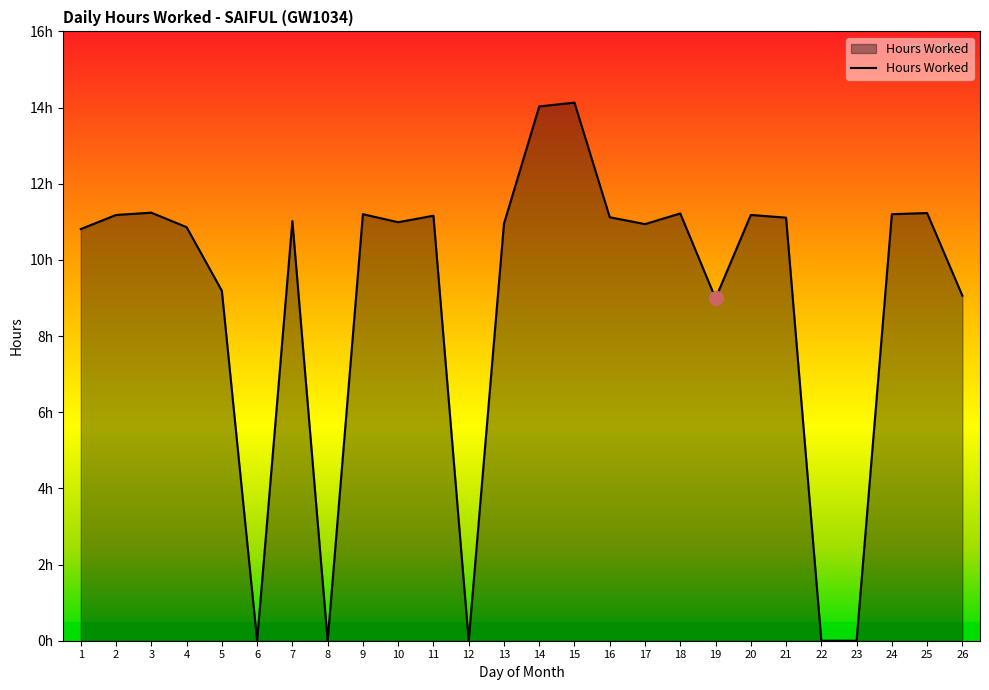

Reading left to right, transcribe all the data shown in this chart.

1=10.8	2=11.2	3=11.2	4=10.9	5=9.2	6=0.0	7=11.0	8=0.0	9=11.2	10=11.0	11=11.2	12=0.0	13=10.9	14=14.0	15=14.1	16=11.1	17=10.9	18=11.2	19=9.0	20=11.2	21=11.1	22=0.0	23=0.0	24=11.2	25=11.2	26=9.1